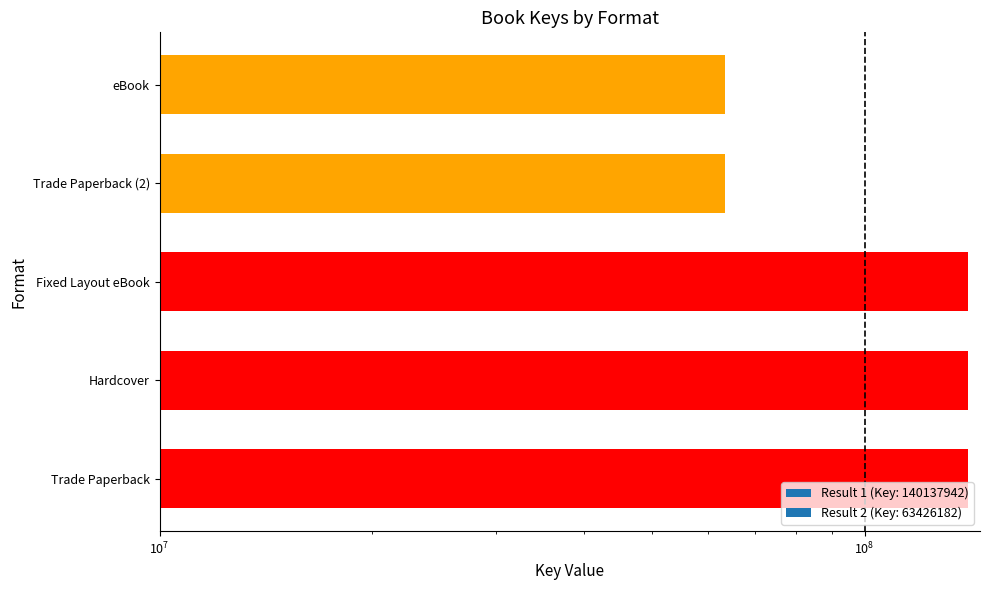

Does the chart contain stacked bars?

No